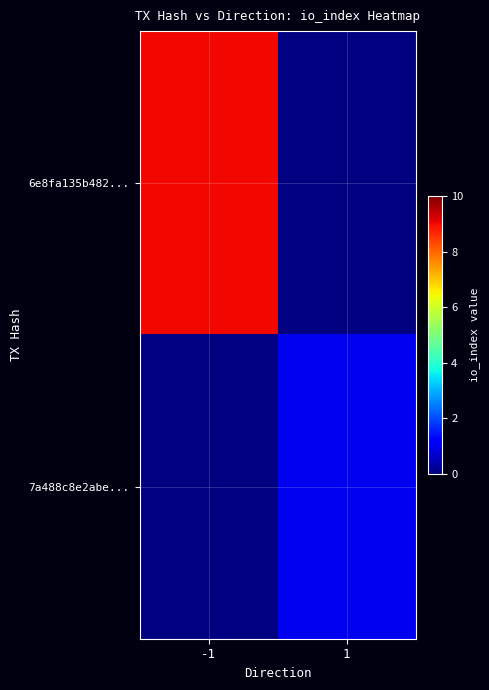

Rank the series by their maximum value, from highest to lowest.

6e8fa135b482..., 7a488c8e2abe...